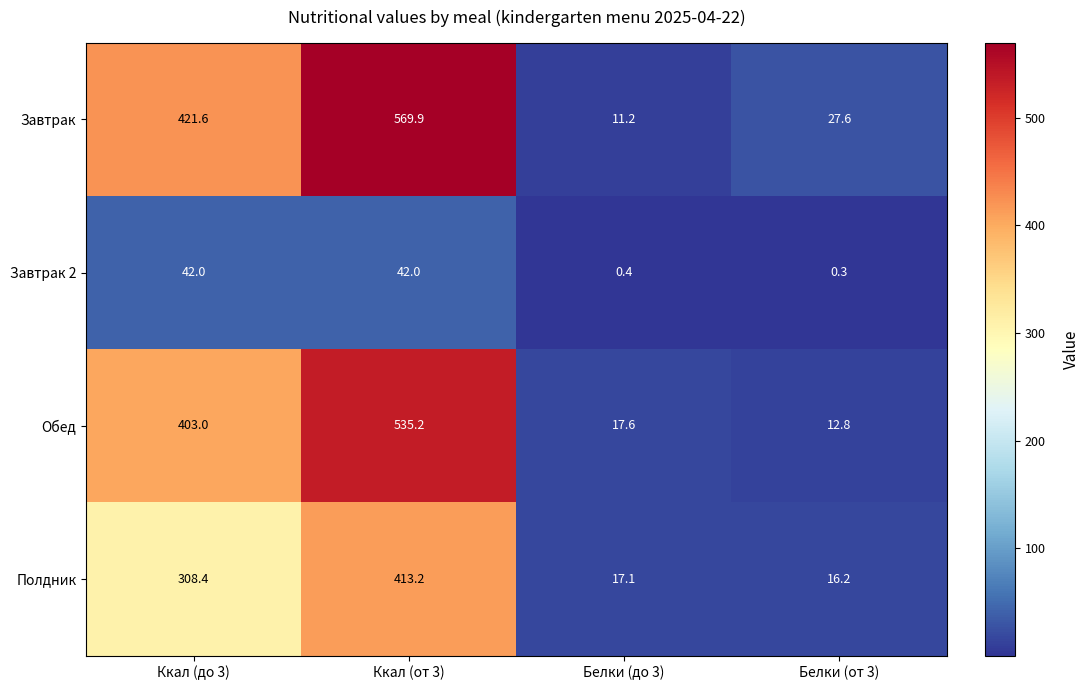

What is the sum of the Завтрак 2 values at Белки (от 3) and Белки (до 3)?

0.7